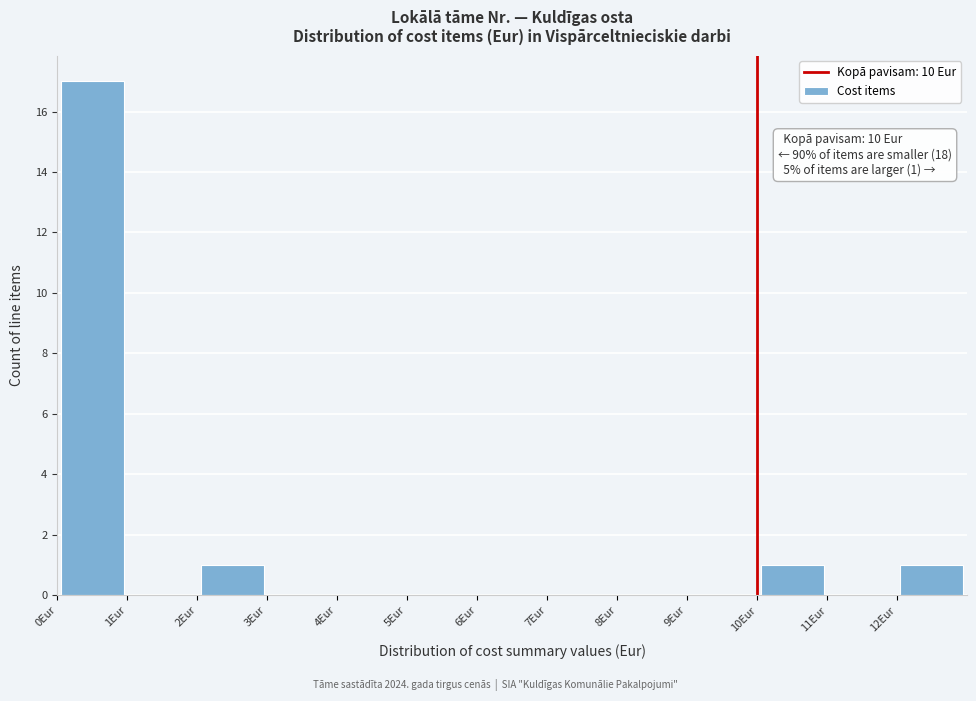

Which range on the x-axis has the tallest bar?

0 to 1